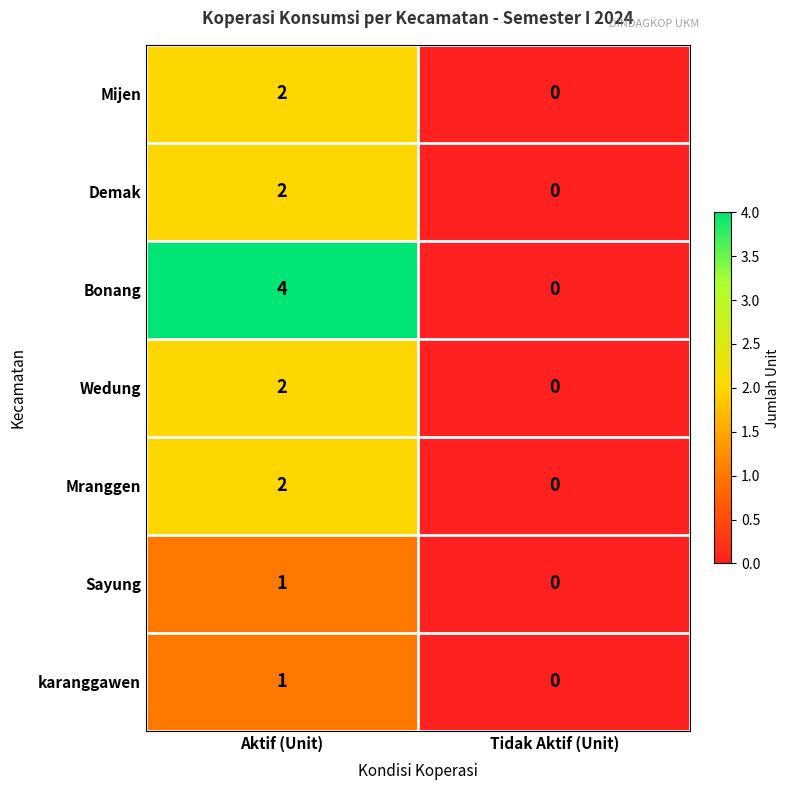

List the labels in order of karanggawen value, largest first.

Aktif (Unit), Tidak Aktif (Unit)